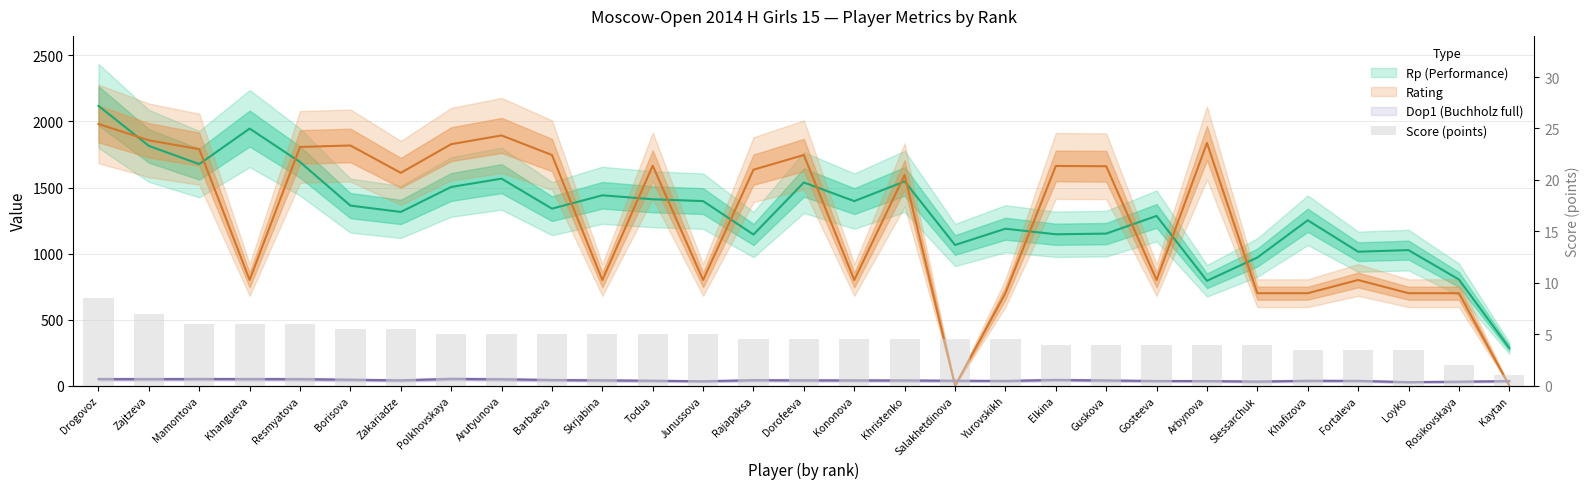

Which label corresponds to the smallest value in the chart?

Kaytan